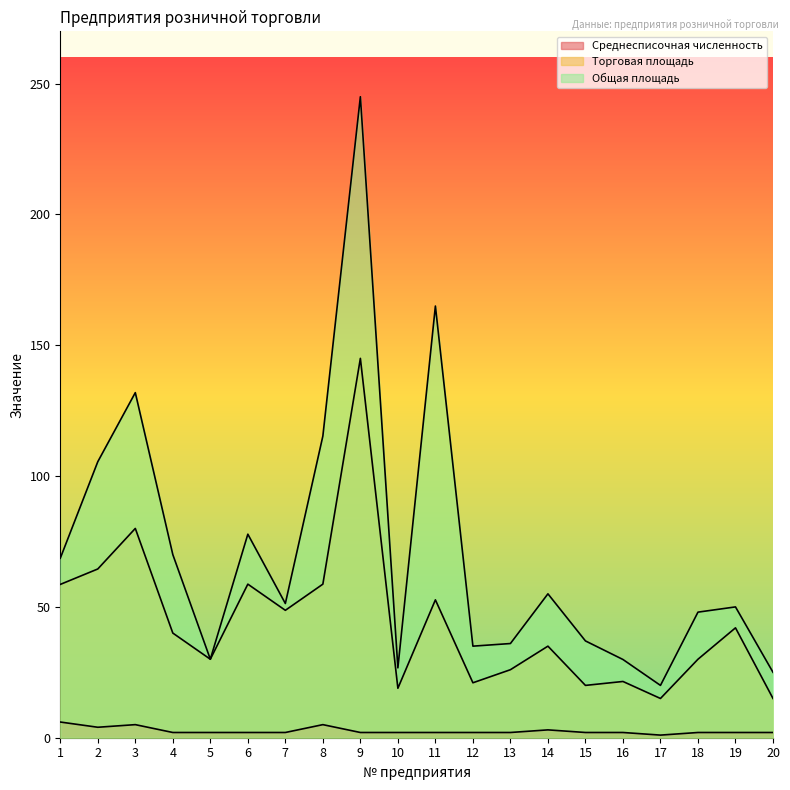

Which series changed the most between 11 and 16?

Общая площадь